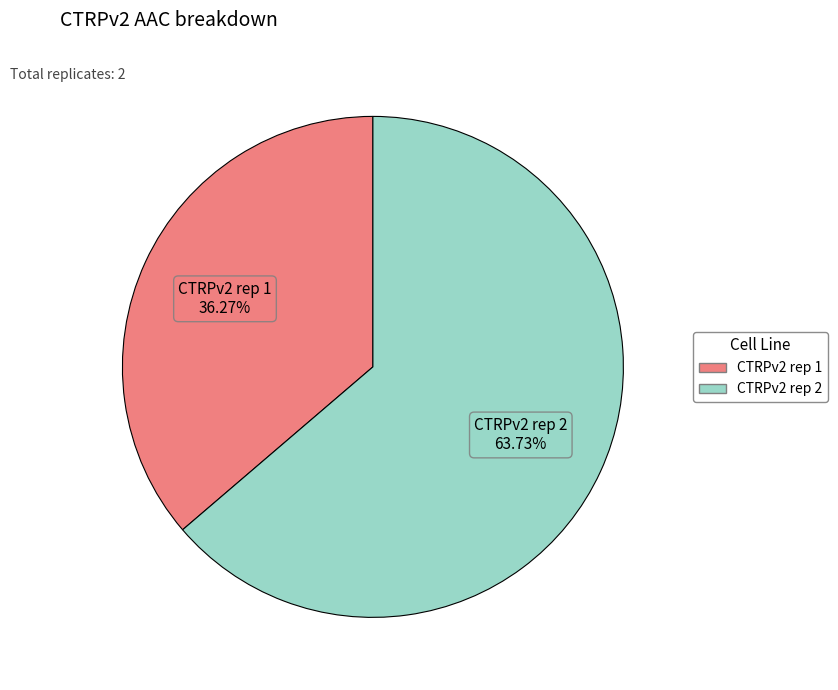

To the nearest percent, what portion does CTRPv2 rep 2 represent?

64%